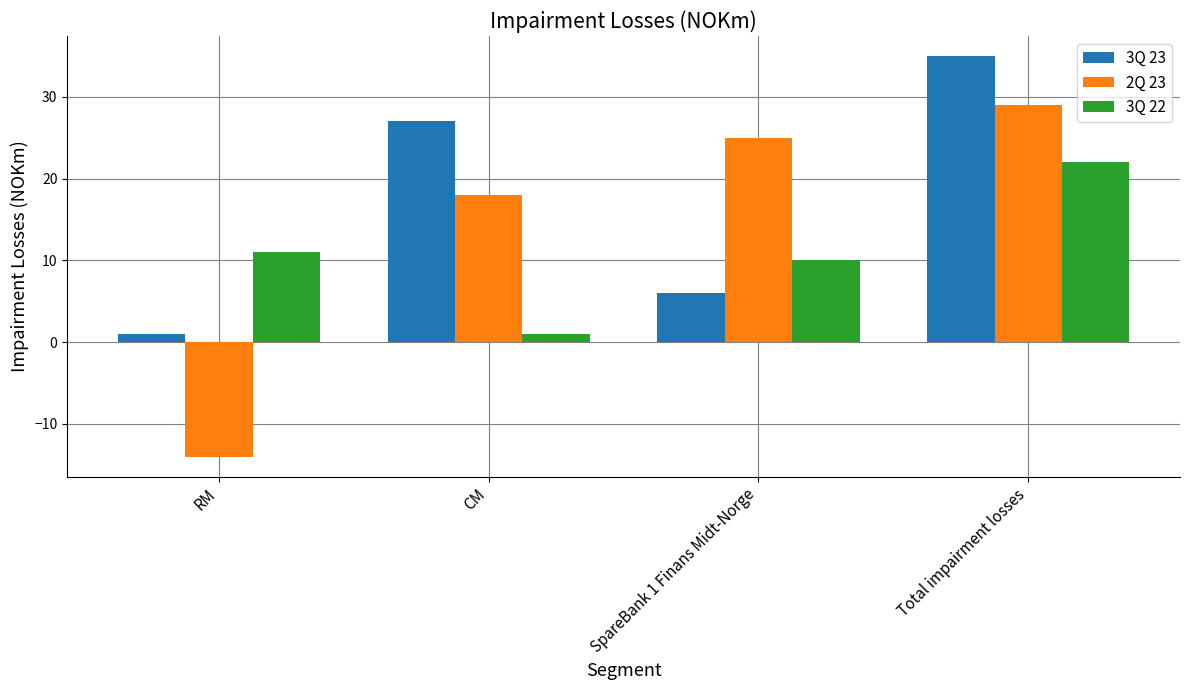

At how many categories does at least one series exceed 22?

3